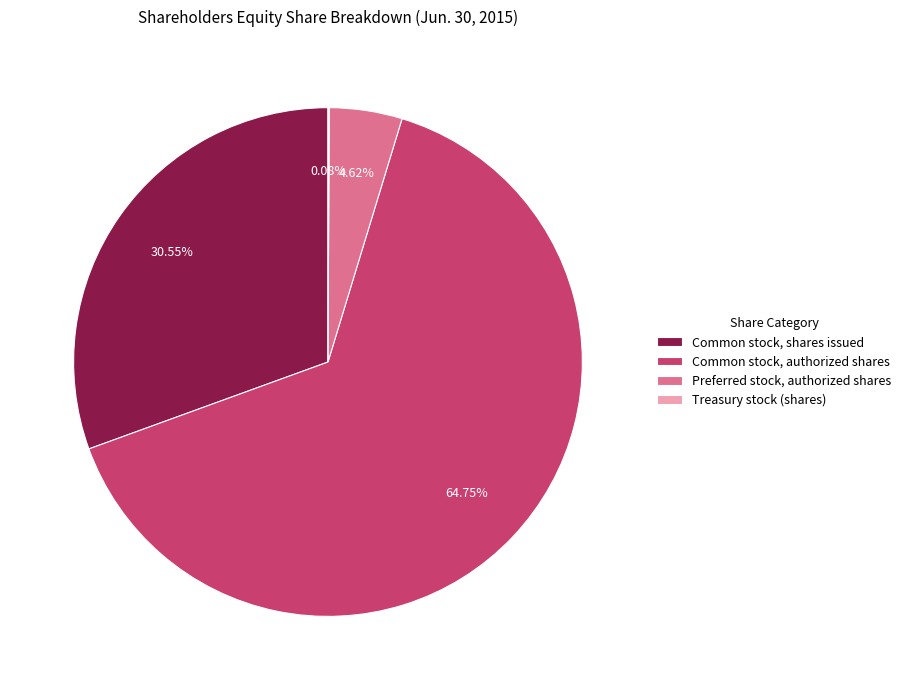

What is the largest slice in the pie chart?

Common stock, authorized shares